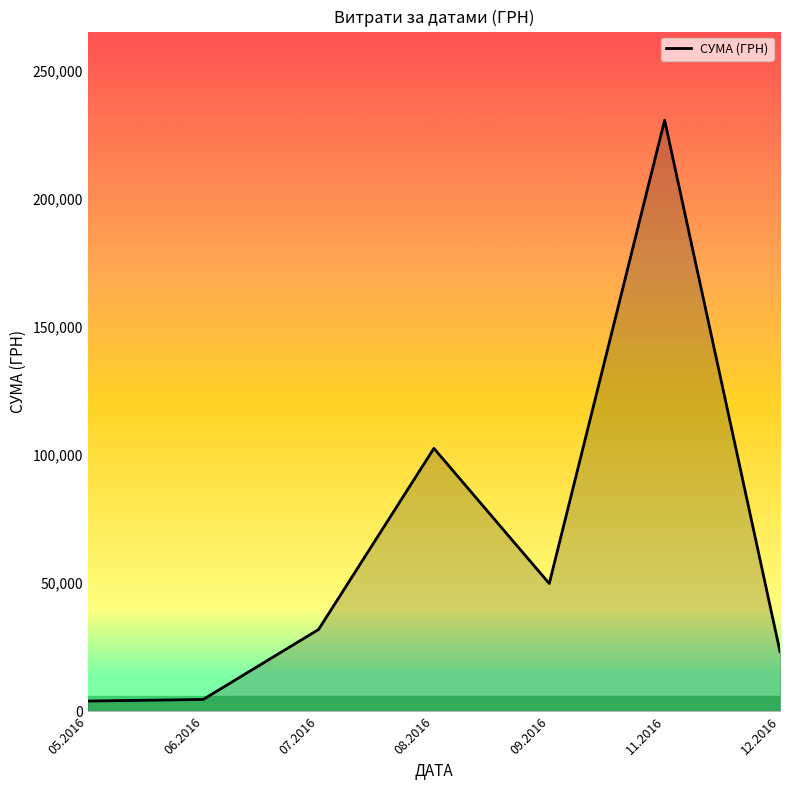

What is the change in value from 08.2016 to 12.2016?

-79390.8